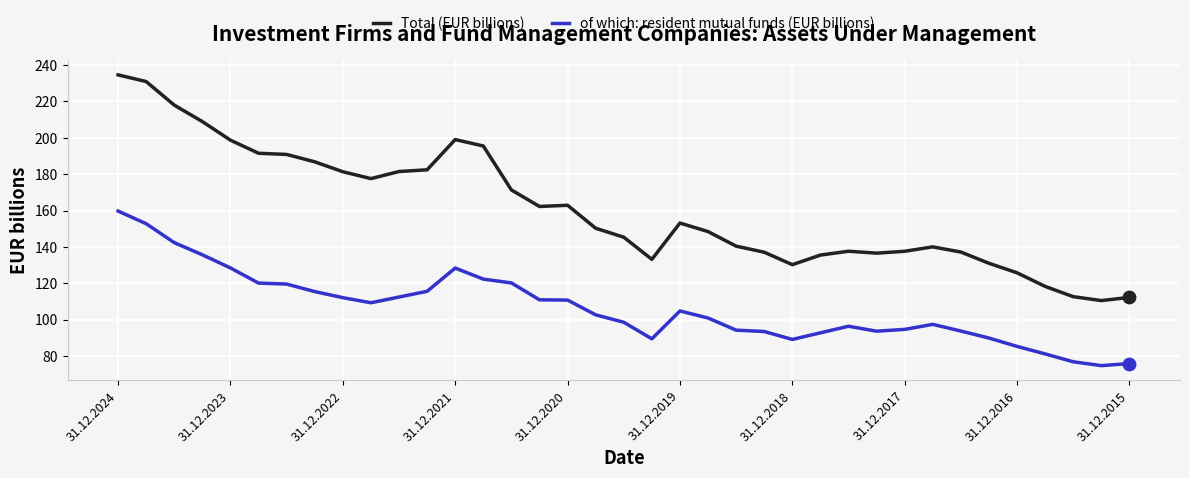

Which series has the largest range (max minus min)?

Total (EUR billions)